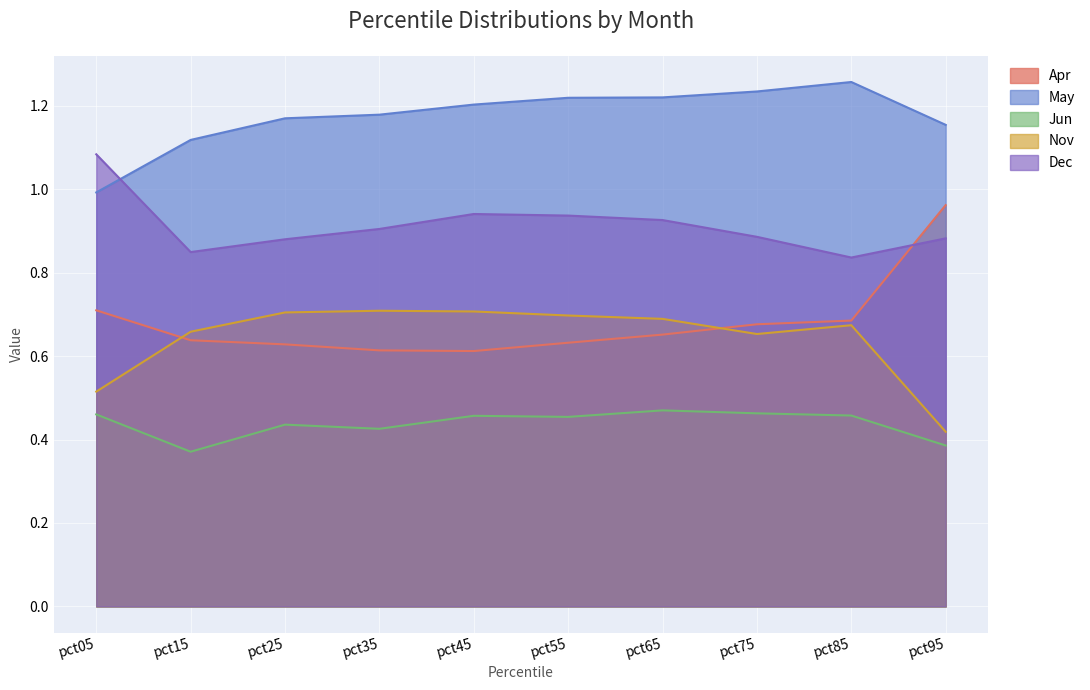

Does the chart display data point markers on the line(s)?

No